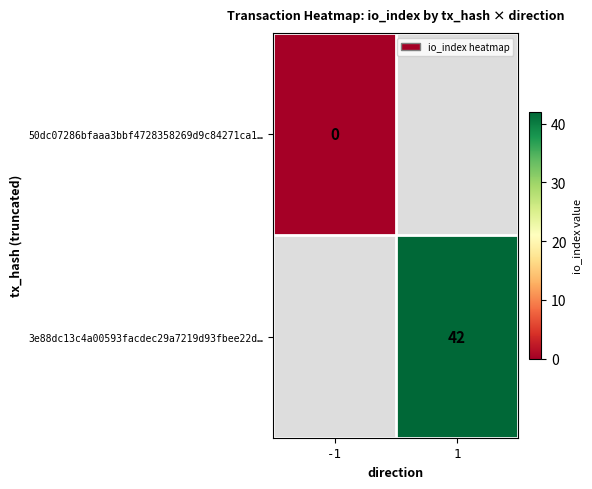

The value of 3e88dc13c4a00593facdec29a7219d93fbee22d… at 1 is 11.8. True or false?

False